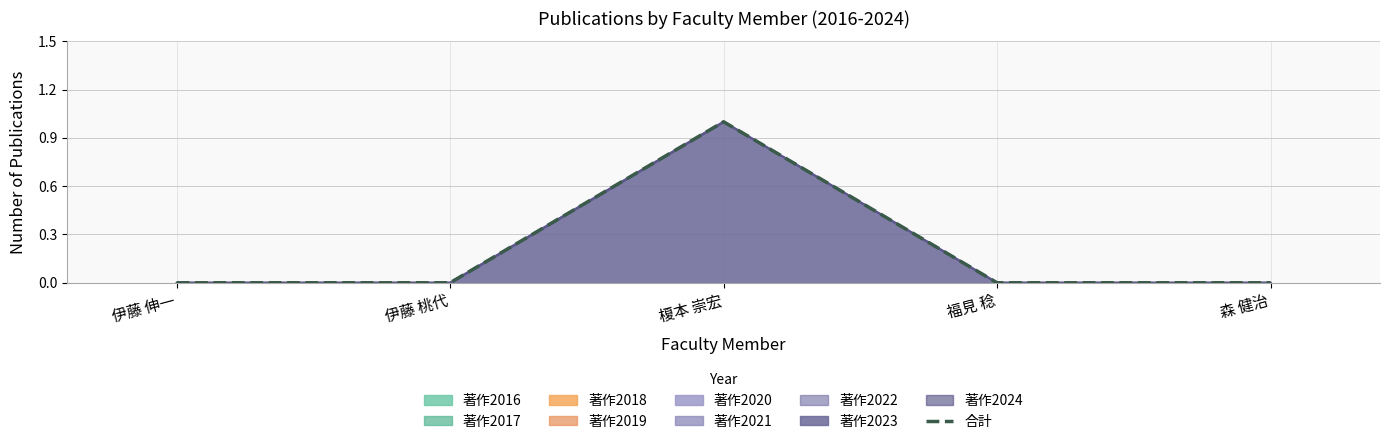

Reading right to left, extract all data points from this chart.

0	0	1	0	0